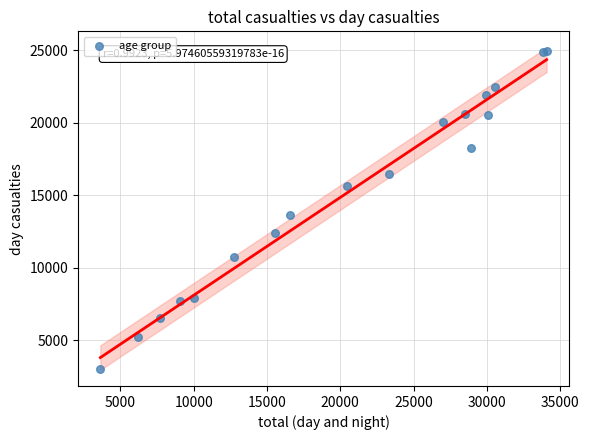

What Y value in the scatter plot is closest to 14002?

13615